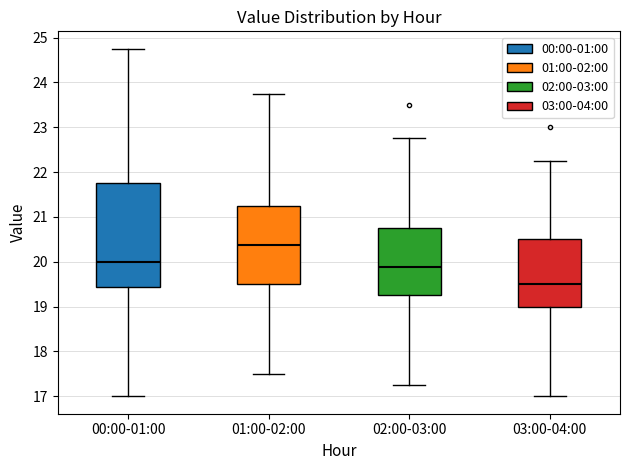

Reading left to right, read every box against the y-axis: the position of its median line, the range the box covers, and the ends of its whiskers. The values are not printed on the chart, so give them approximately, as read against the axis.

00:00-01:00: median 20.0, box 19.4 to 21.8, whiskers 17.0 to 24.8
01:00-02:00: median 20.4, box 19.5 to 21.3, whiskers 17.5 to 23.8
02:00-03:00: median 19.9, box 19.3 to 20.8, whiskers 17.3 to 22.8
03:00-04:00: median 19.5, box 19.0 to 20.5, whiskers 17.0 to 22.3